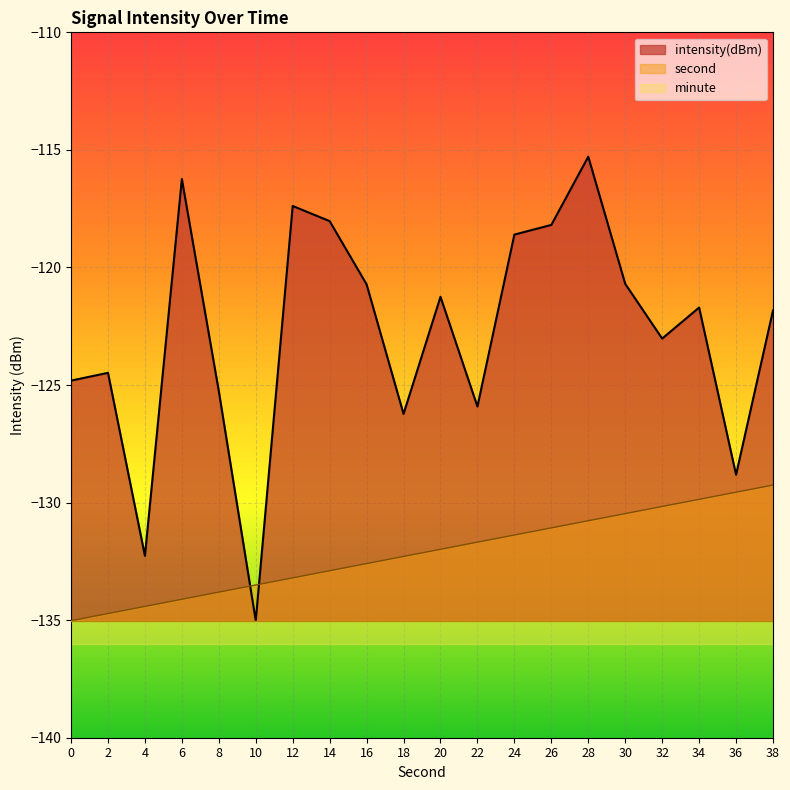

What is the spread (max minus min) of values at 32?

7.1